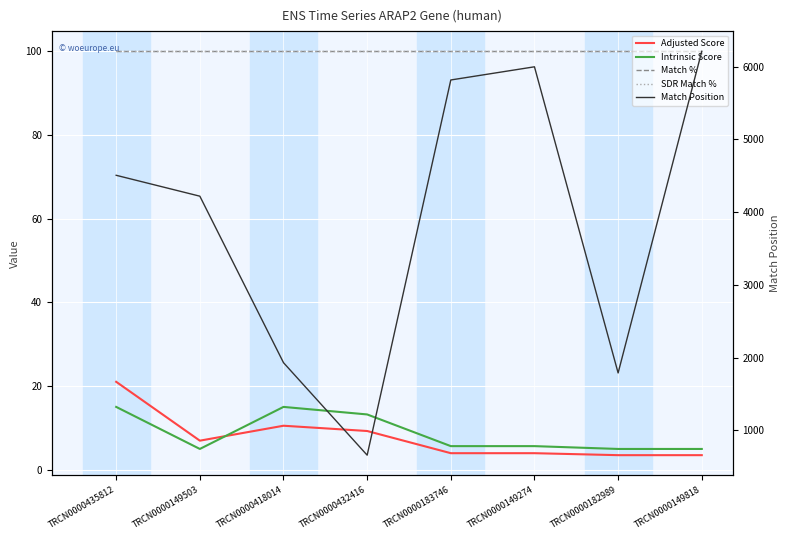

At how many categories does at least one series exceed 3722?

5